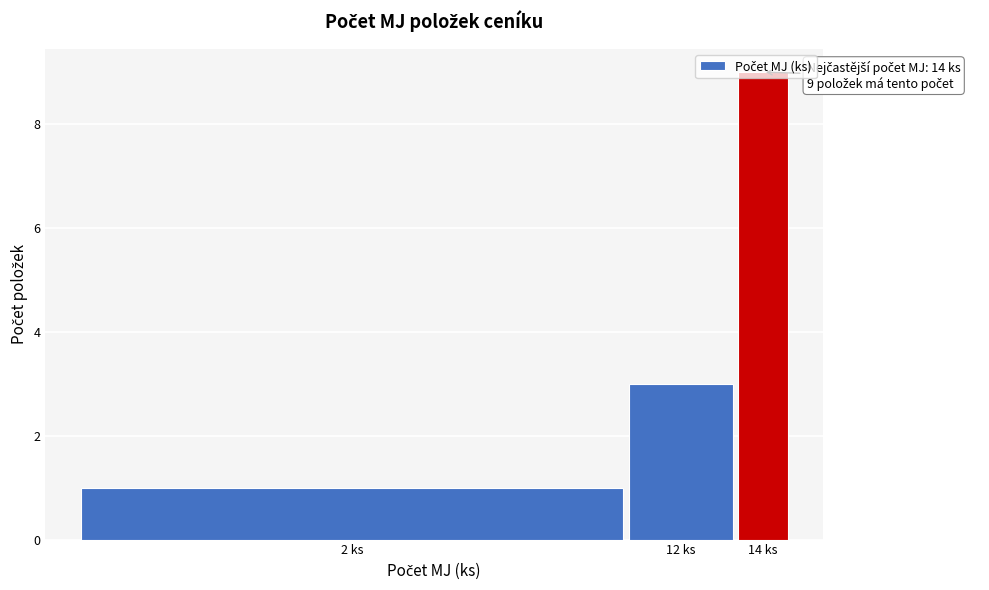

What is the change in value from 2 ks to 12 ks?

+2